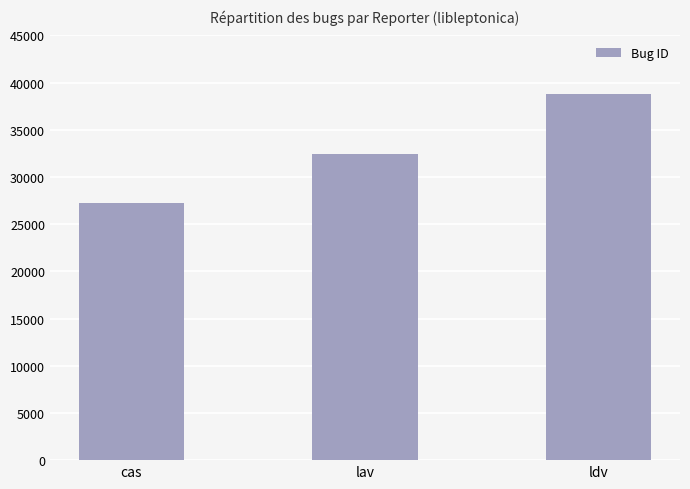

List the labels in order of value, largest first.

ldv, lav, cas